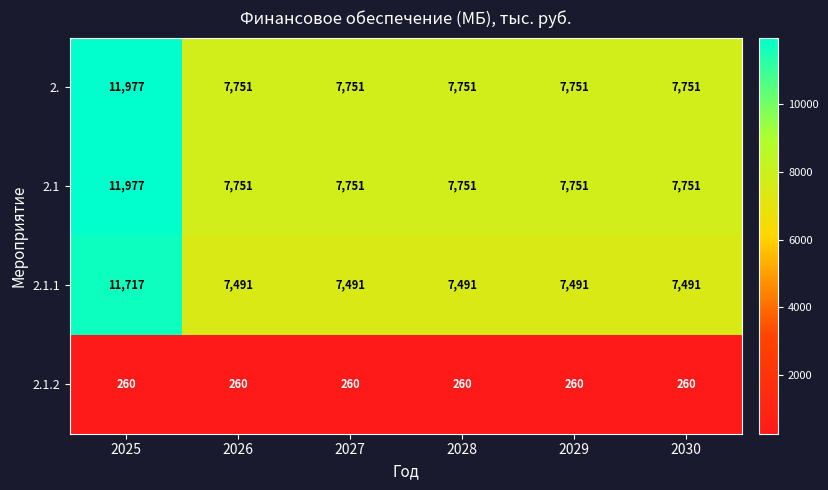

The 2.1.2 series shows 97 at 2026. True or false?

False